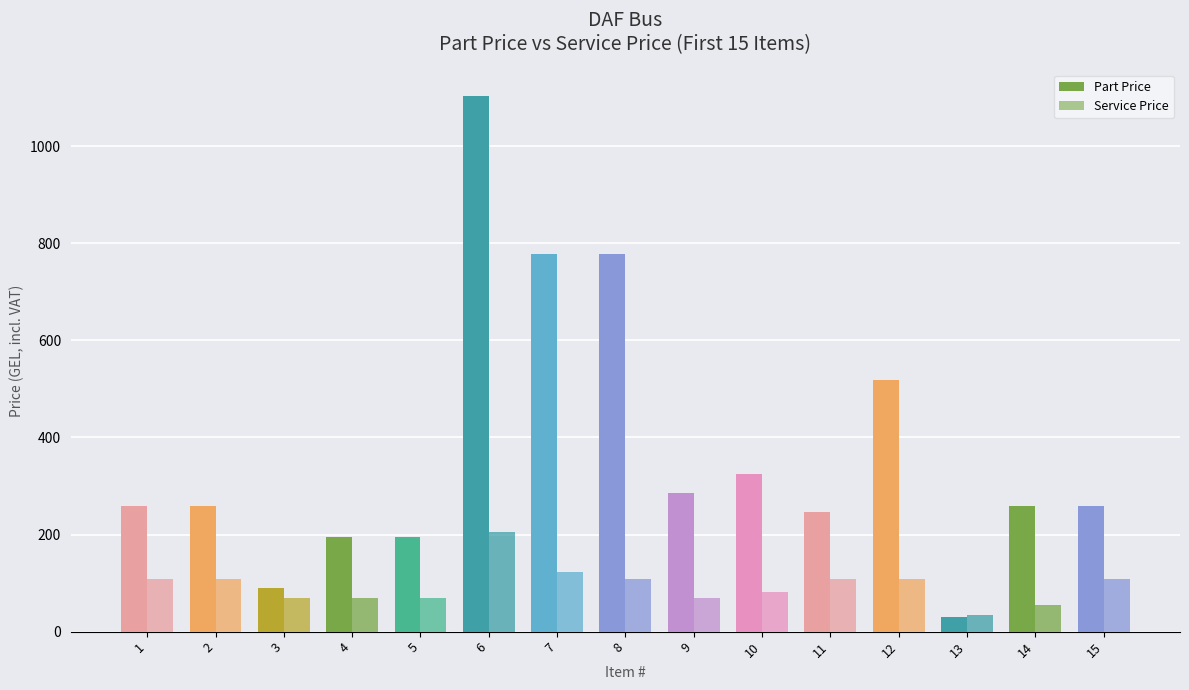

What is the total value across all series at 10?

406.1